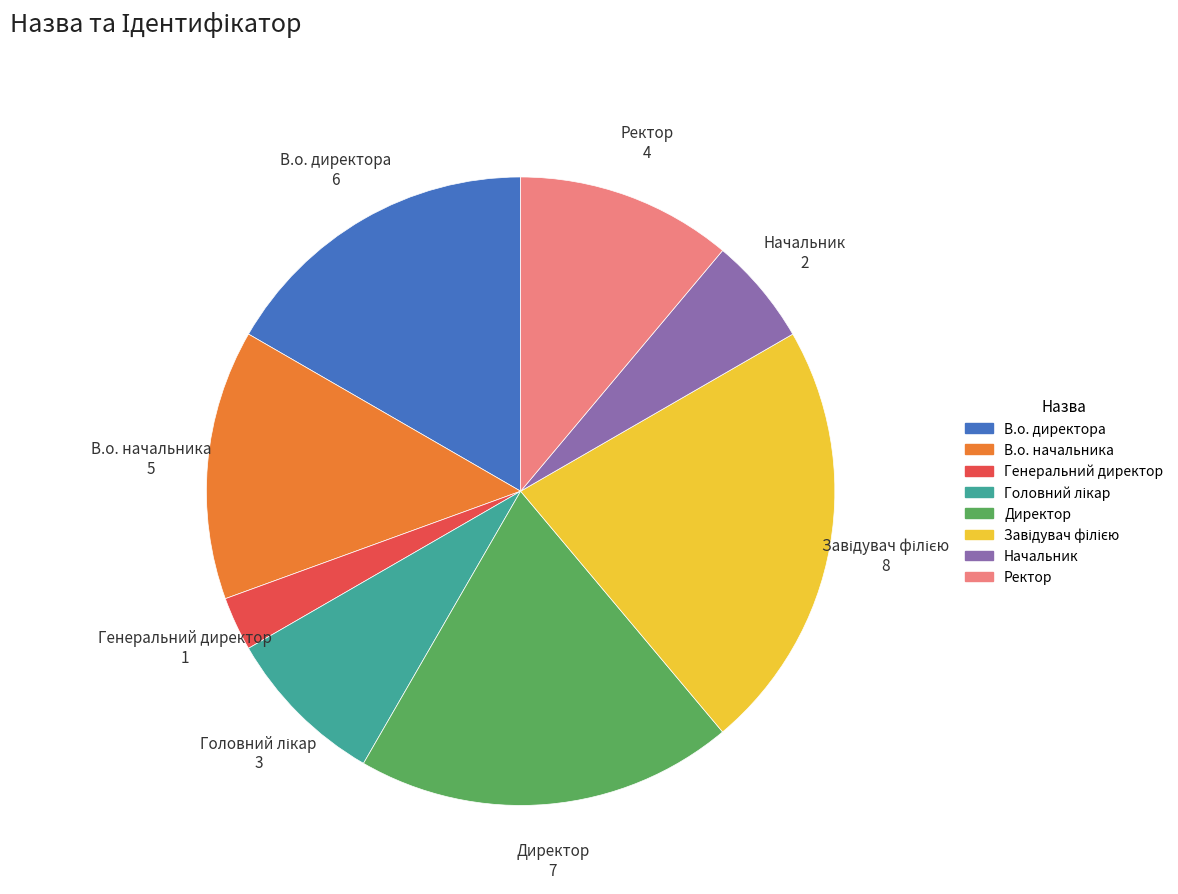

Which slice is the smallest?

Генеральний директор